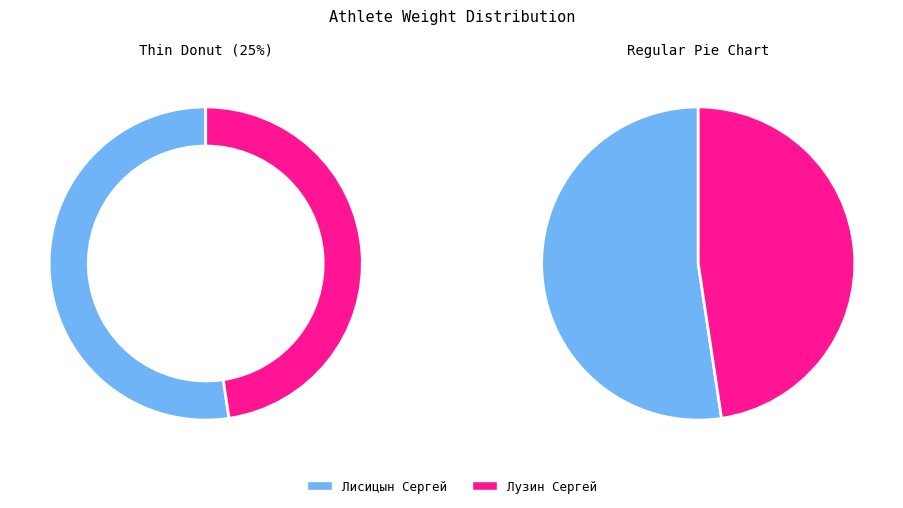

To the nearest percent, what portion does Лузин Сергей represent?

48%